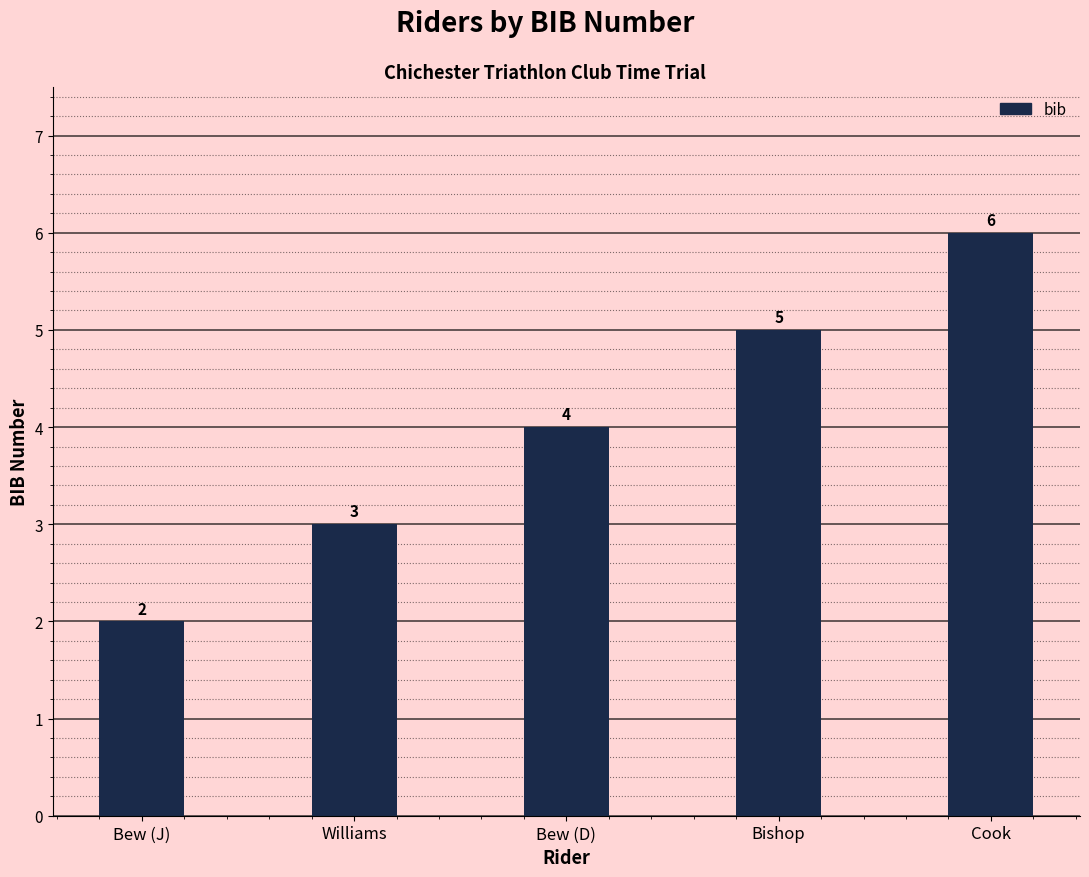

List the labels in order of value, largest first.

Cook, Bishop, Bew (D), Williams, Bew (J)